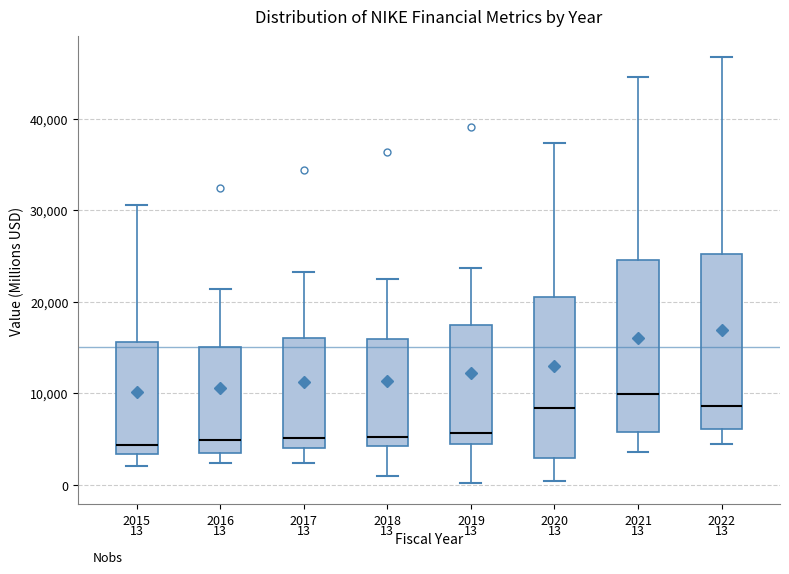

Which box has the highest median line?

2021